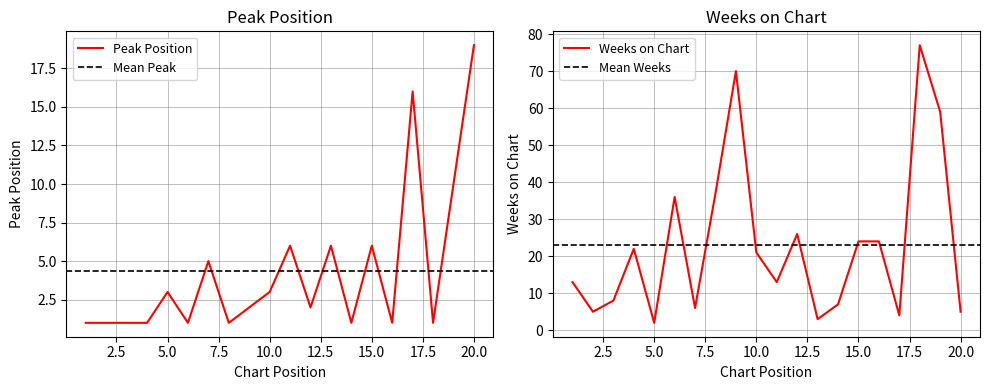

In Weeks on Chart, how many points are higher than both neighbors (excluding endpoints)?

5